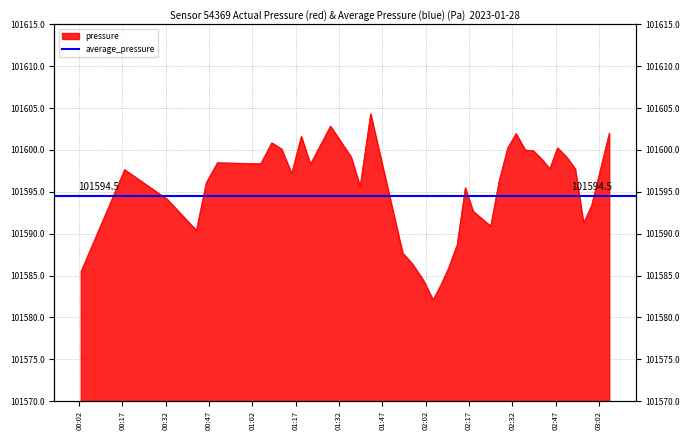

Does the chart have visible grid lines?

Yes